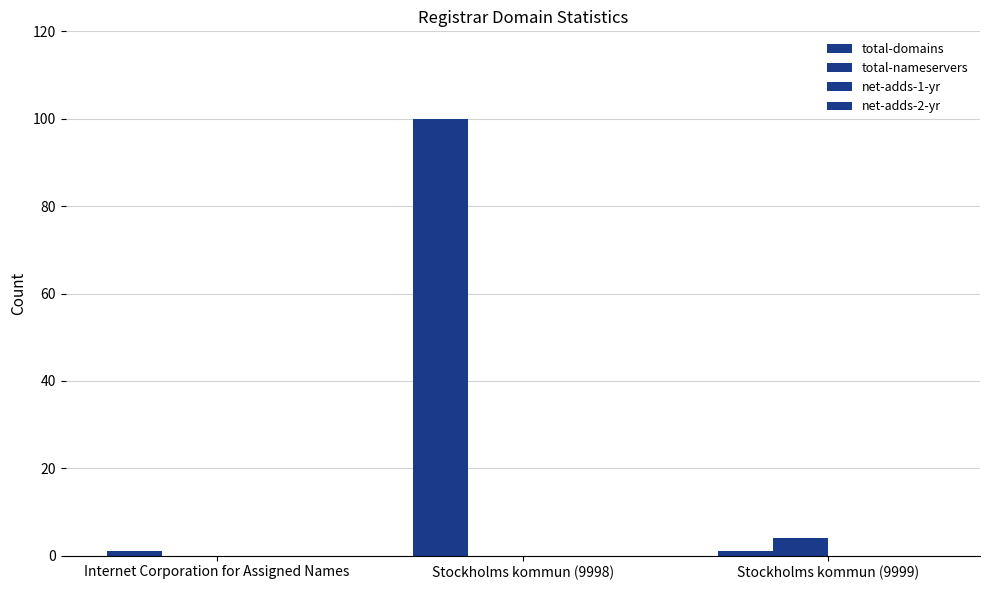

Does the chart contain stacked bars?

No